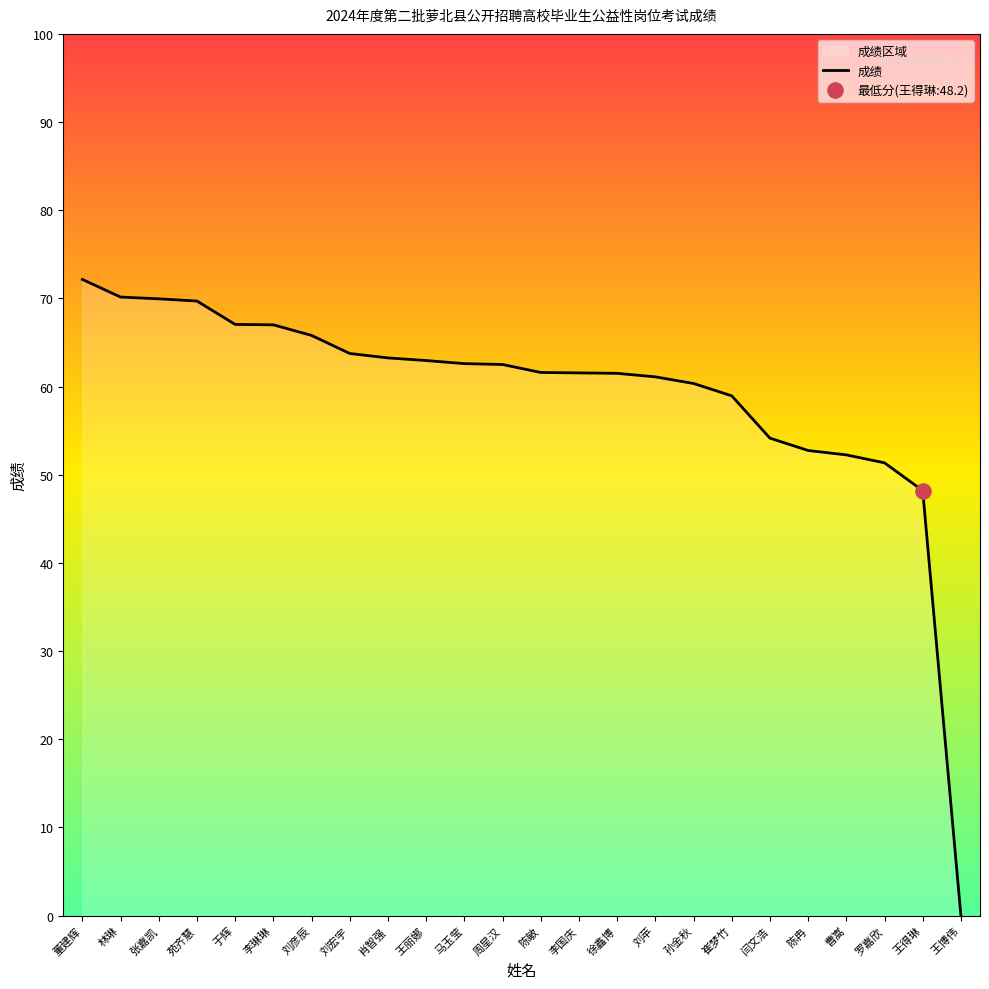

Between 李国庆 and 陈冉, which is larger?

李国庆